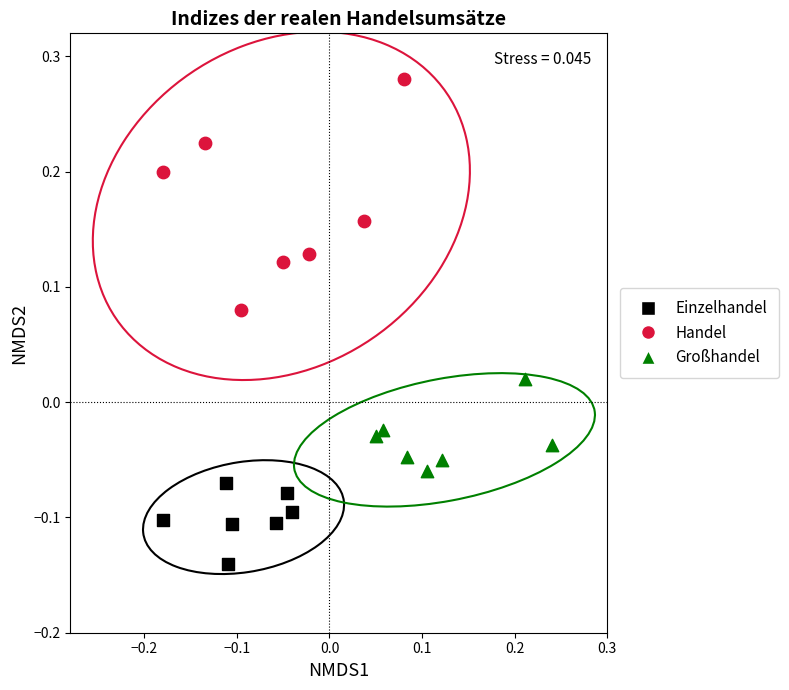

Which series has the largest Y range (max minus min)?

Handel